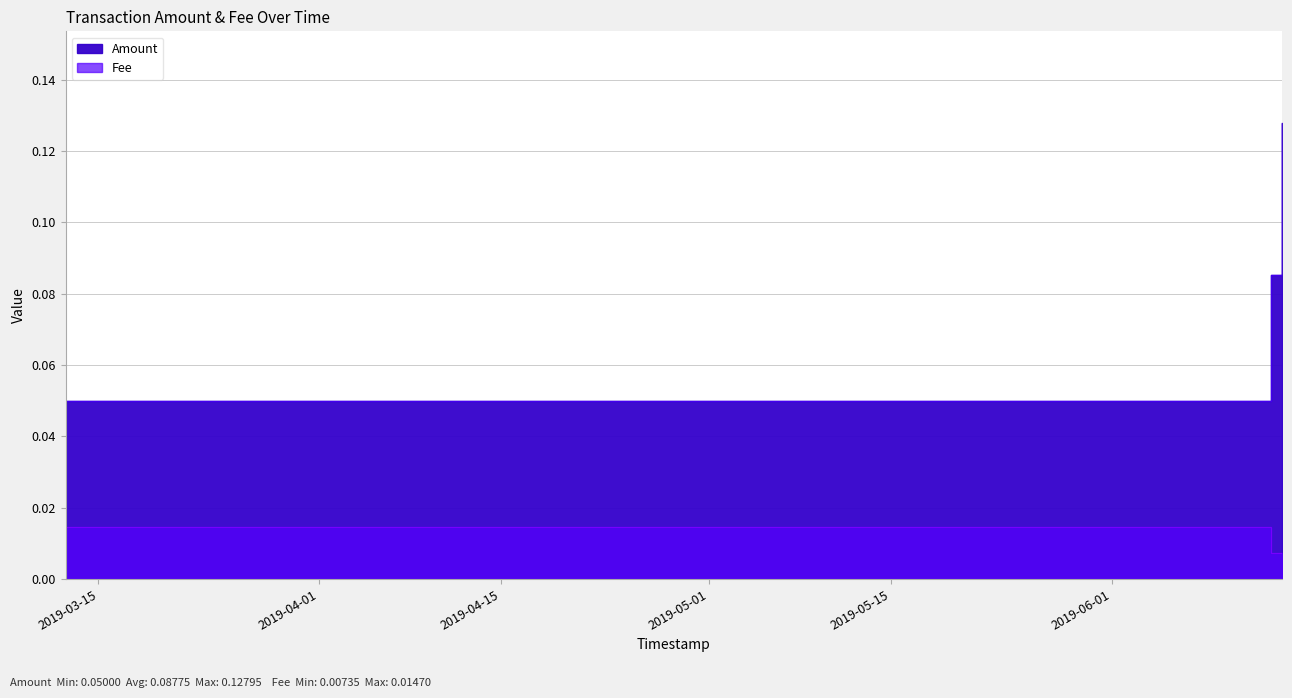

At which label does Amount reach its minimum?

2019-03-12 11:20:33